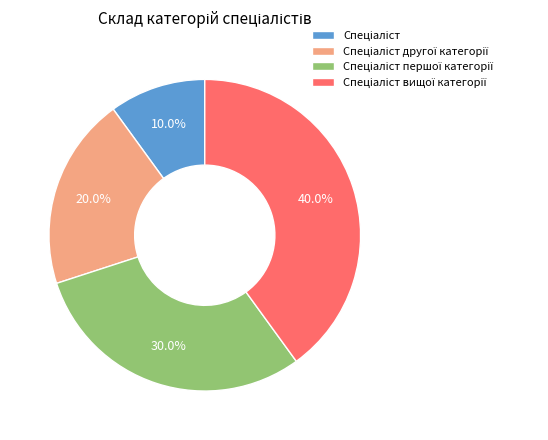

Does any single category account for the majority?

No